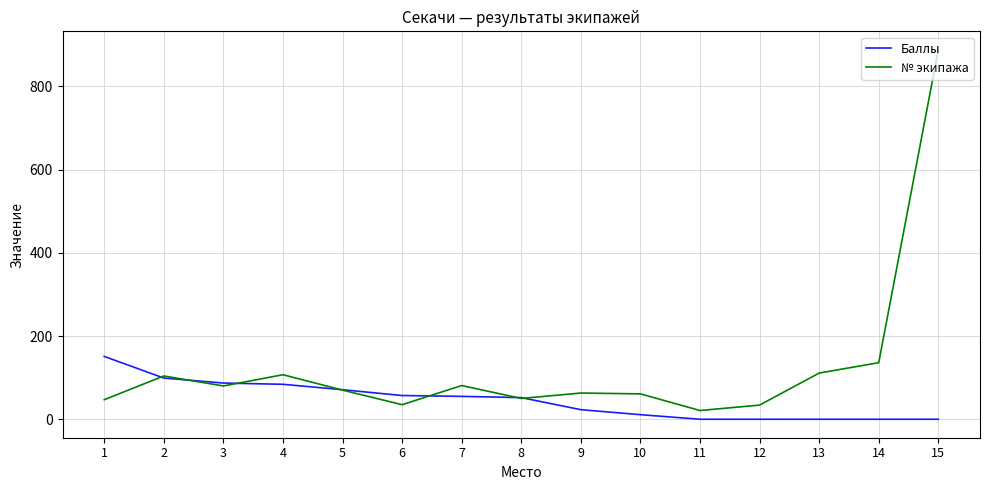

In № экипажа, how many points are lower than both neighbors (excluding endpoints)?

4